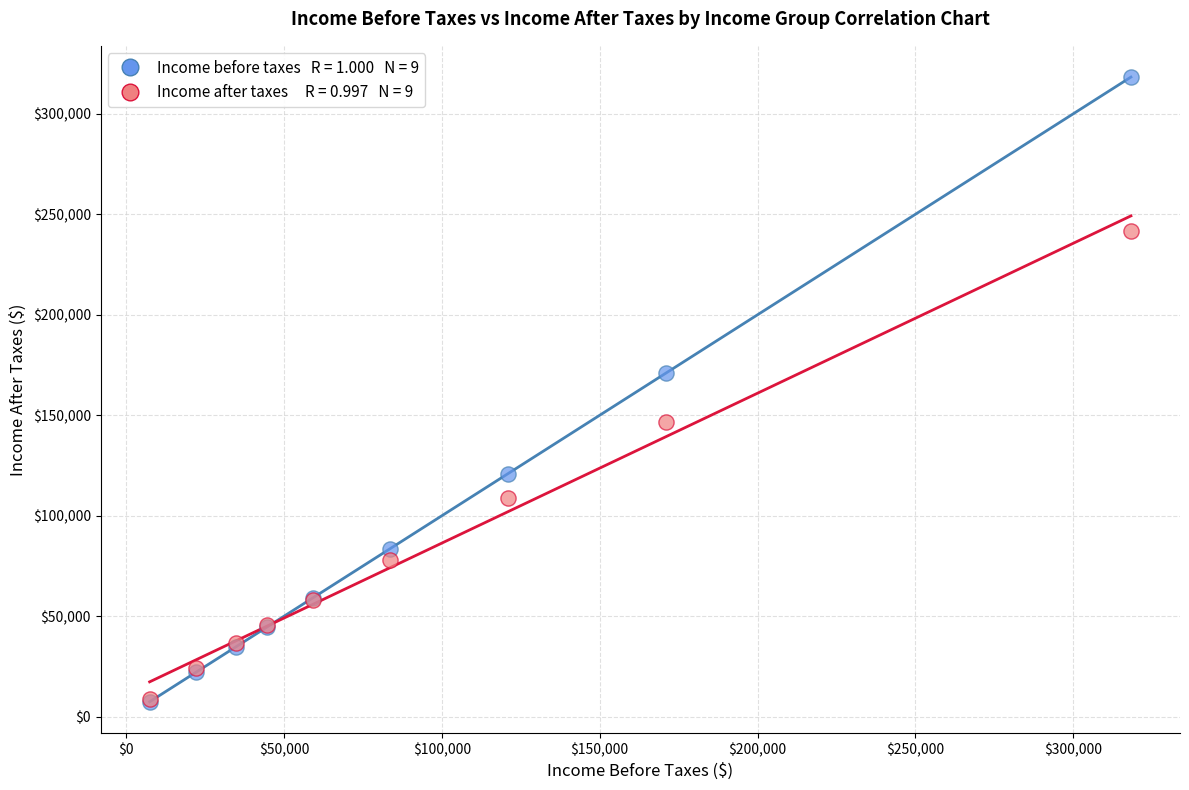

Across all series, what Y value is closest to 162870?

171127